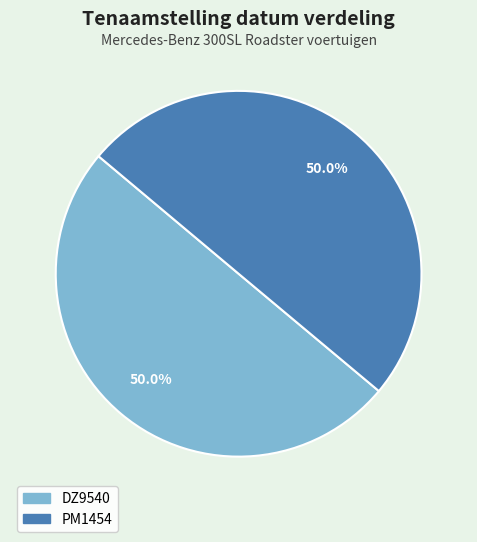

How much of the chart is everything except PM1454?

50.0%